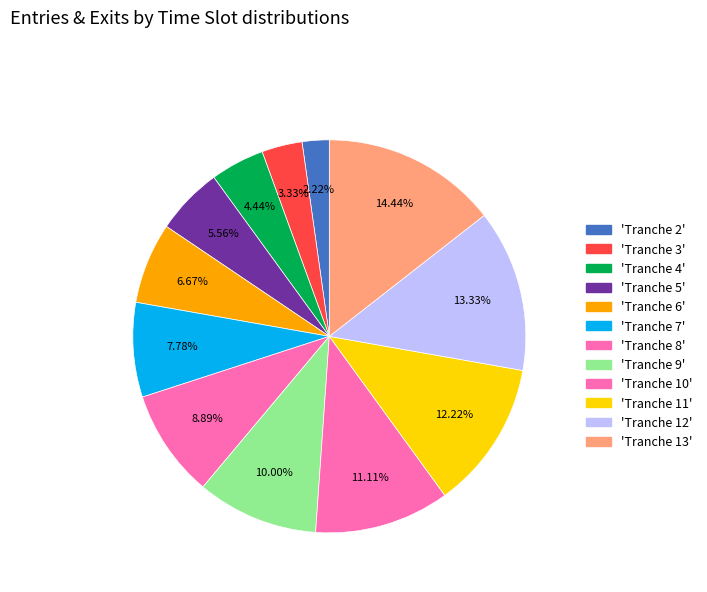

Rank the categories by value from lowest to highest.

Tranche 2, Tranche 3, Tranche 4, Tranche 5, Tranche 6, Tranche 7, Tranche 8, Tranche 9, Tranche 10, Tranche 11, Tranche 12, Tranche 13